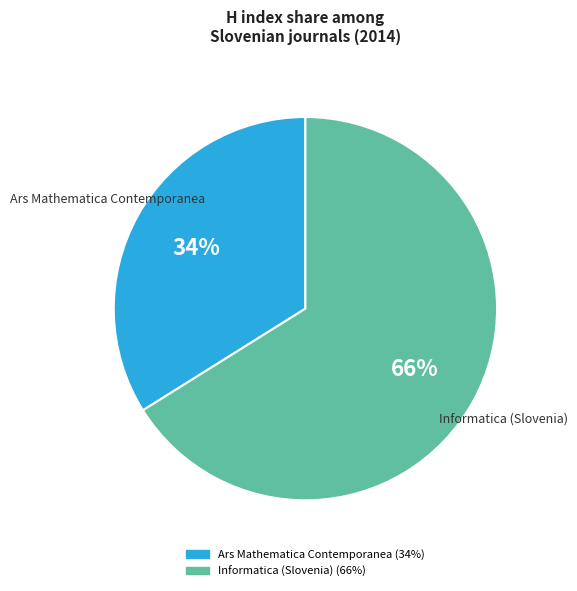

Which category accounts for the majority?

Informatica (Slovenia)